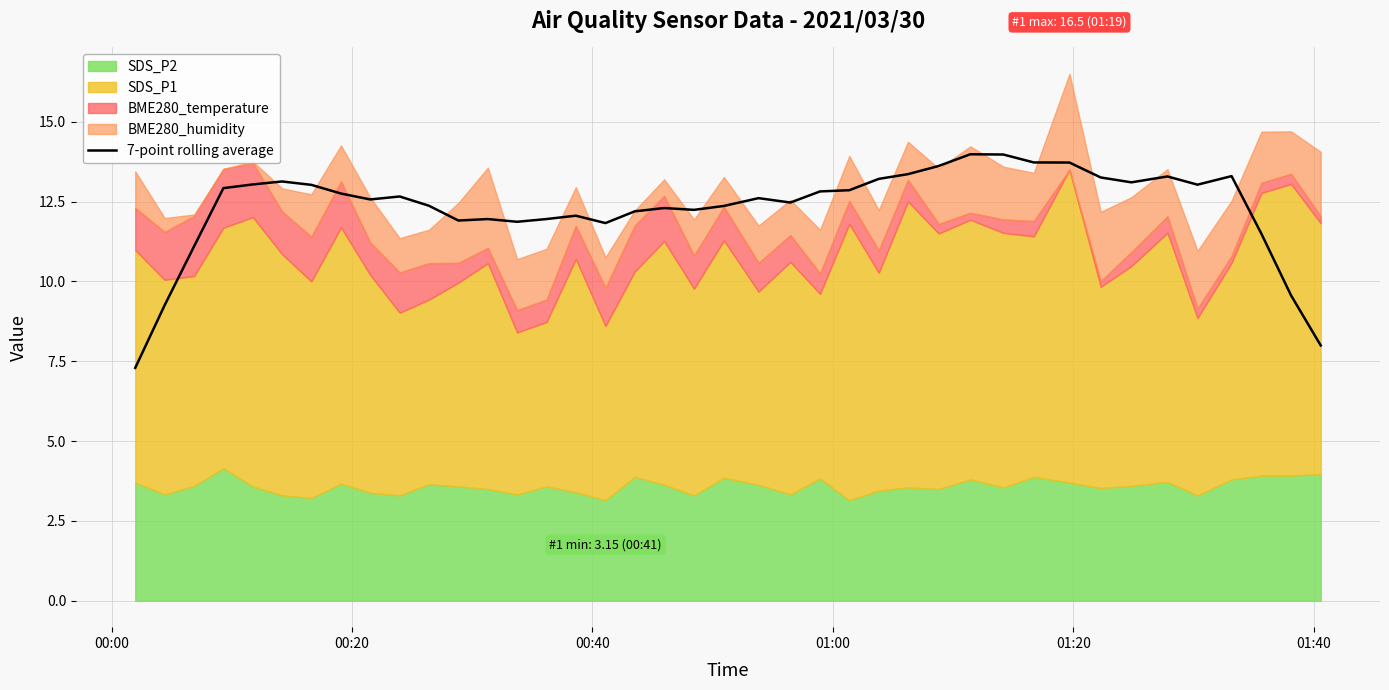

What is the minimum value for 7-point rolling average?

7.3